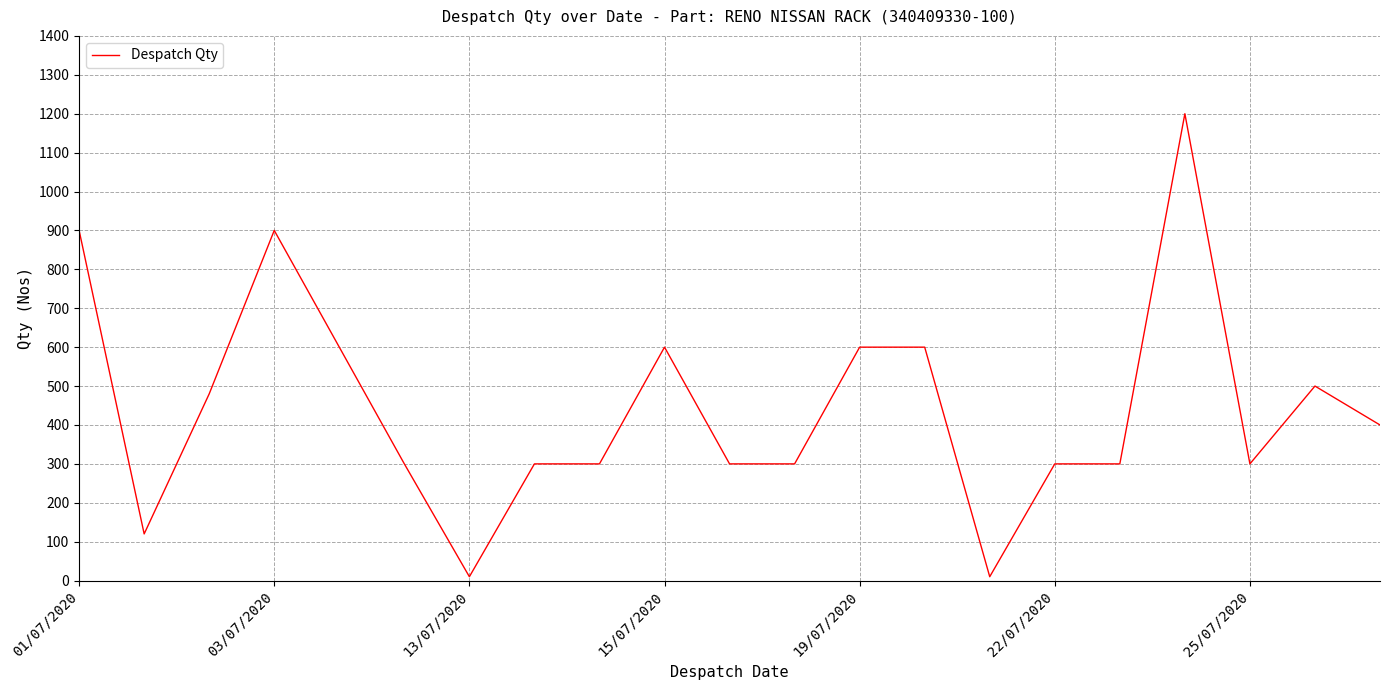

What is the maximum value shown in the chart?

1200